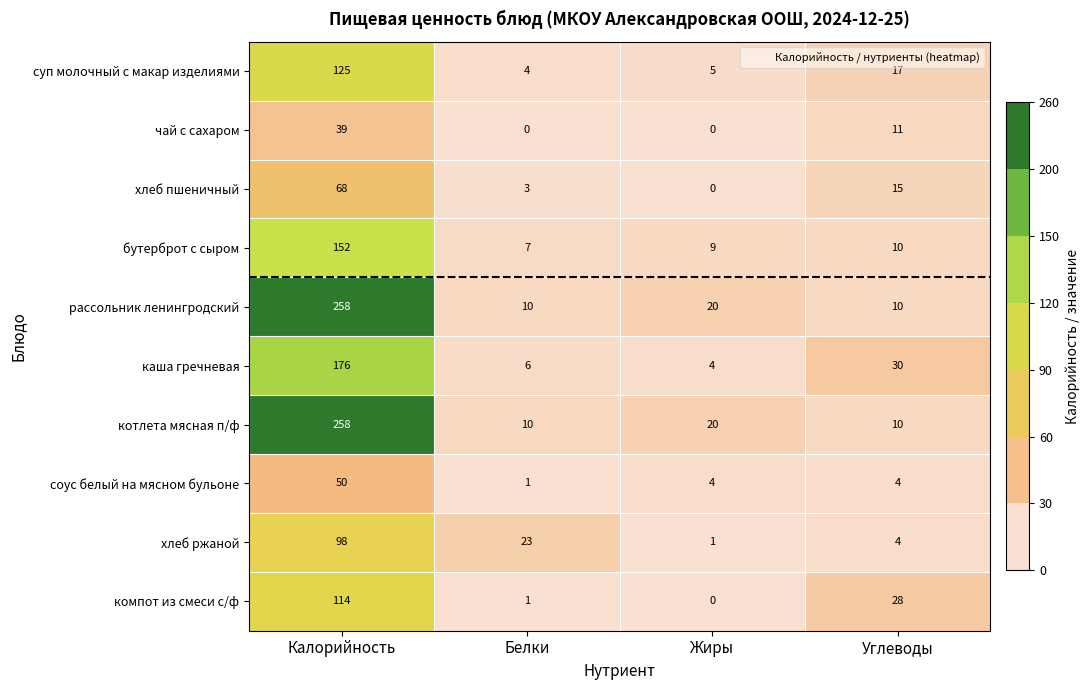

What is the maximum value shown in the chart?

258